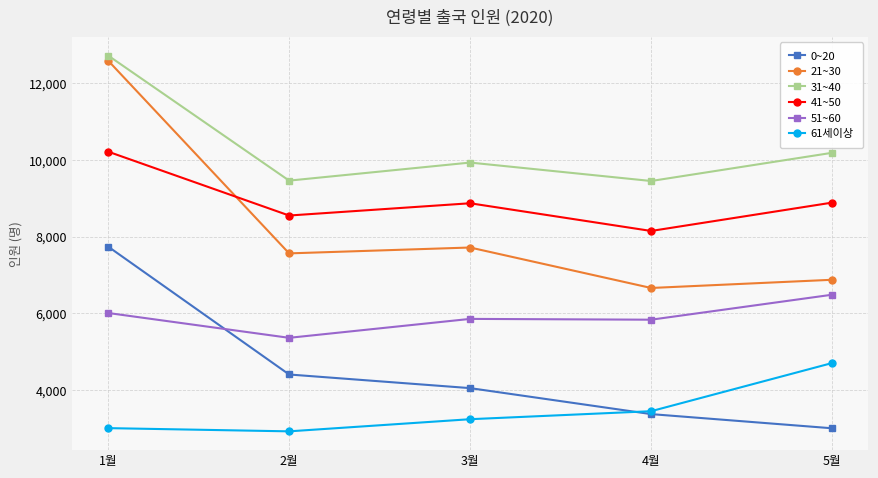

Where is 21~30 nearest to the value 9627?

3월